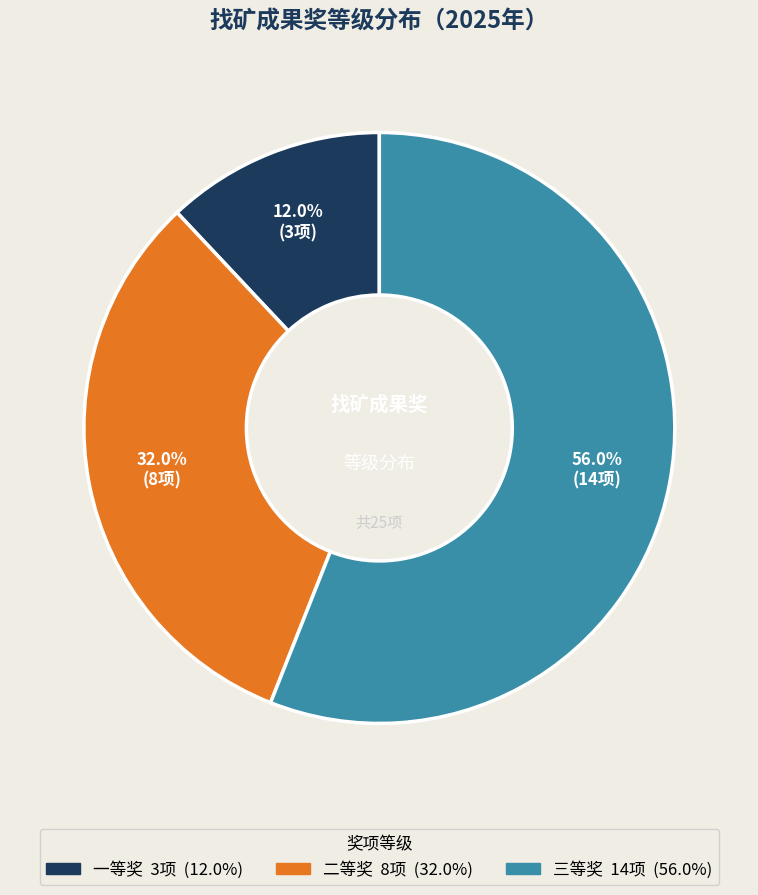

Combined, what portion of the pie is 一等奖 and 二等奖?

44.0%